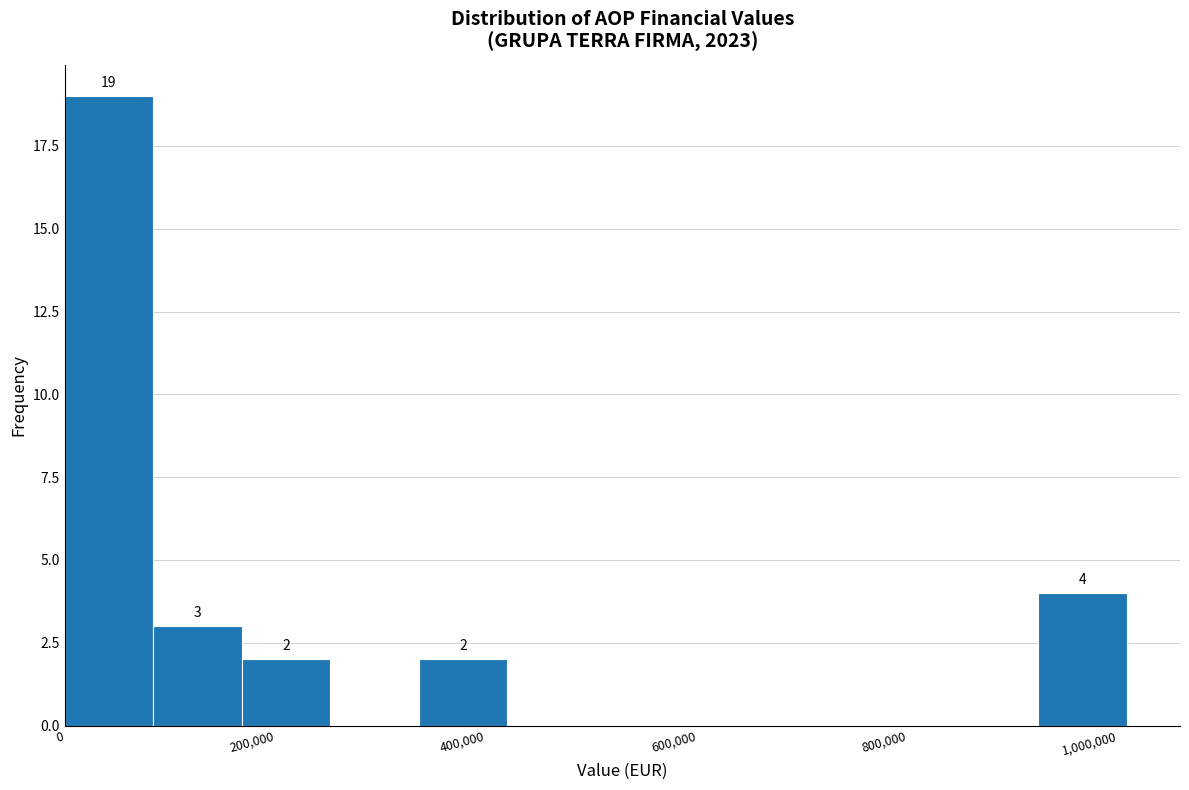

Over which range of the x-axis is the bar tallest?

0 to 80000